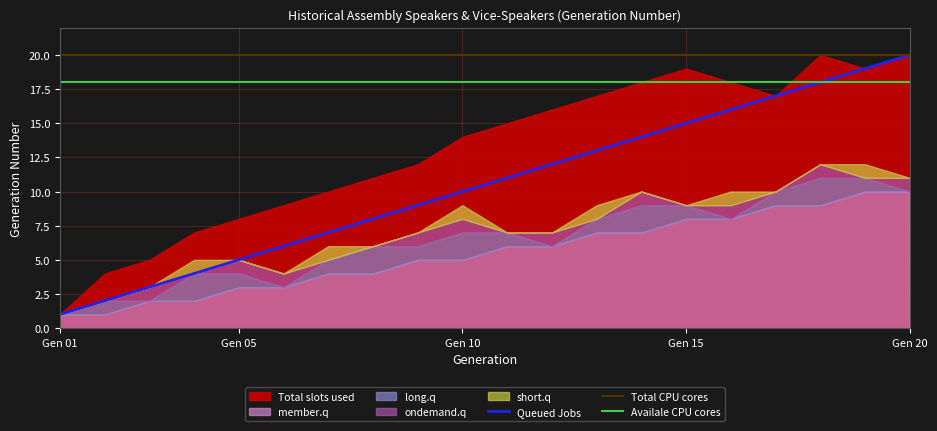

Does the chart display data point markers on the line(s)?

No